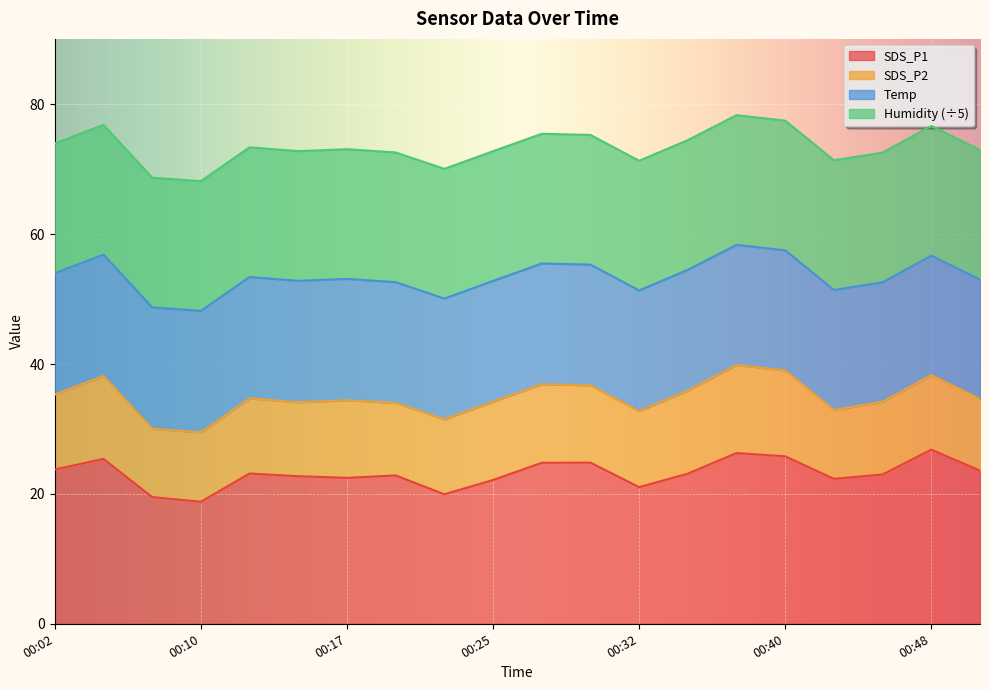

Where is the first local maximum for SDS_P2?

00:05